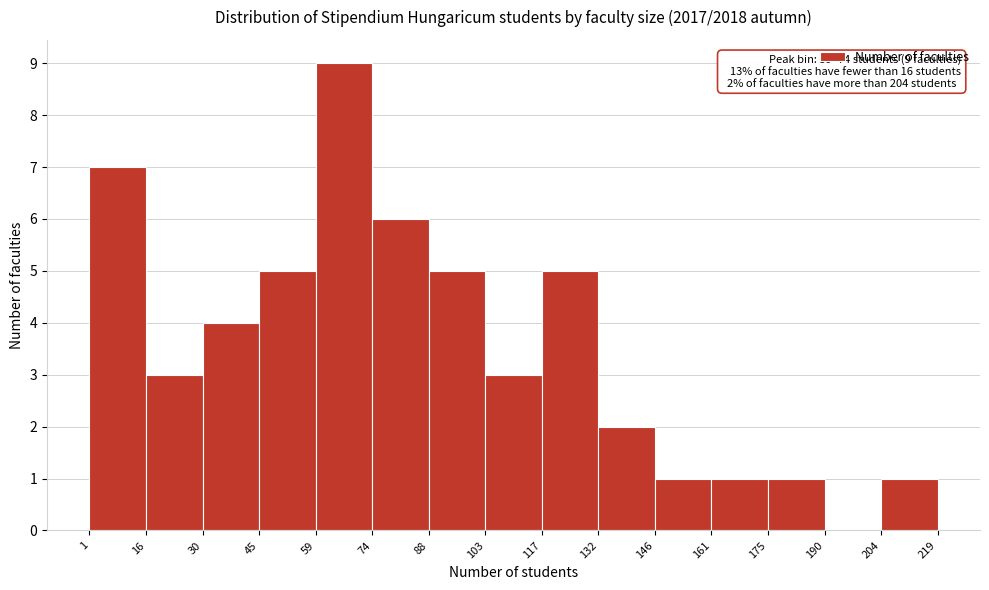

Which range on the x-axis has the tallest bar?

59 to 74